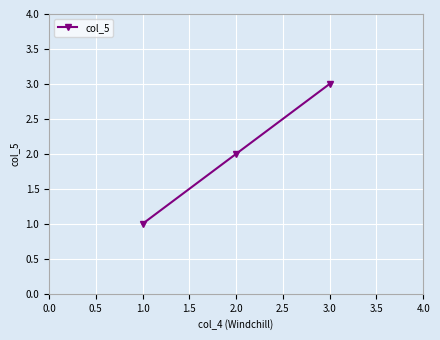

What is the greatest value displayed?

3